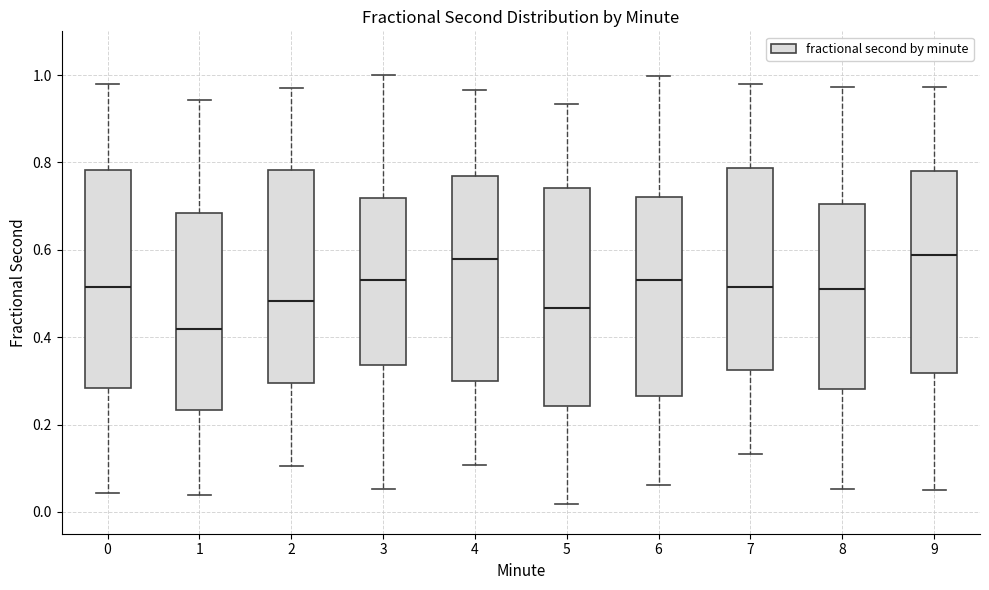

Which box's median line is the lowest?

1